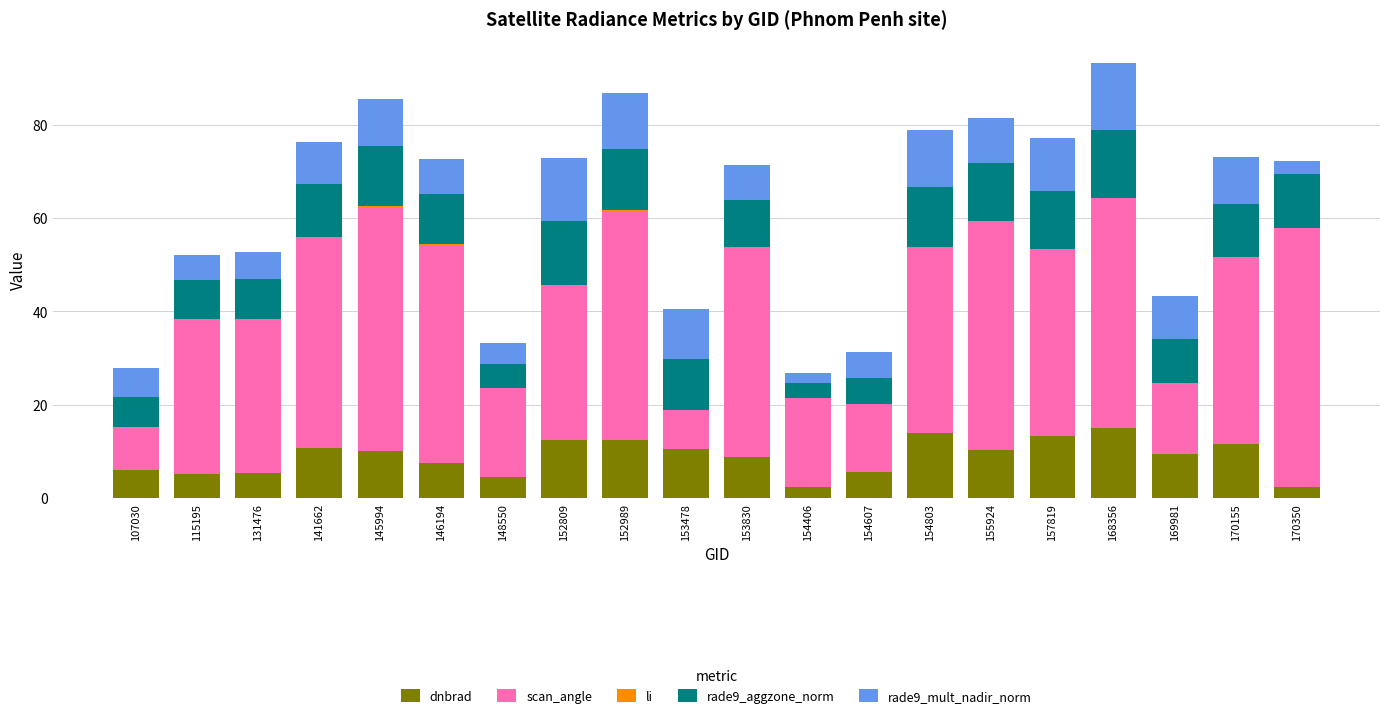

Does the chart contain stacked bars?

Yes